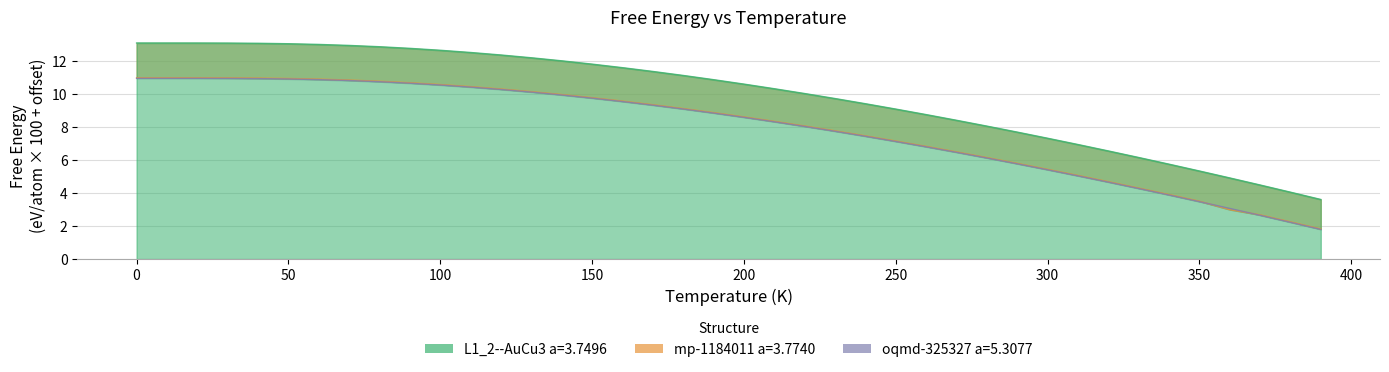

Which series changed the most between 140 and 170?

L1_2--AuCu3 a=3.7496